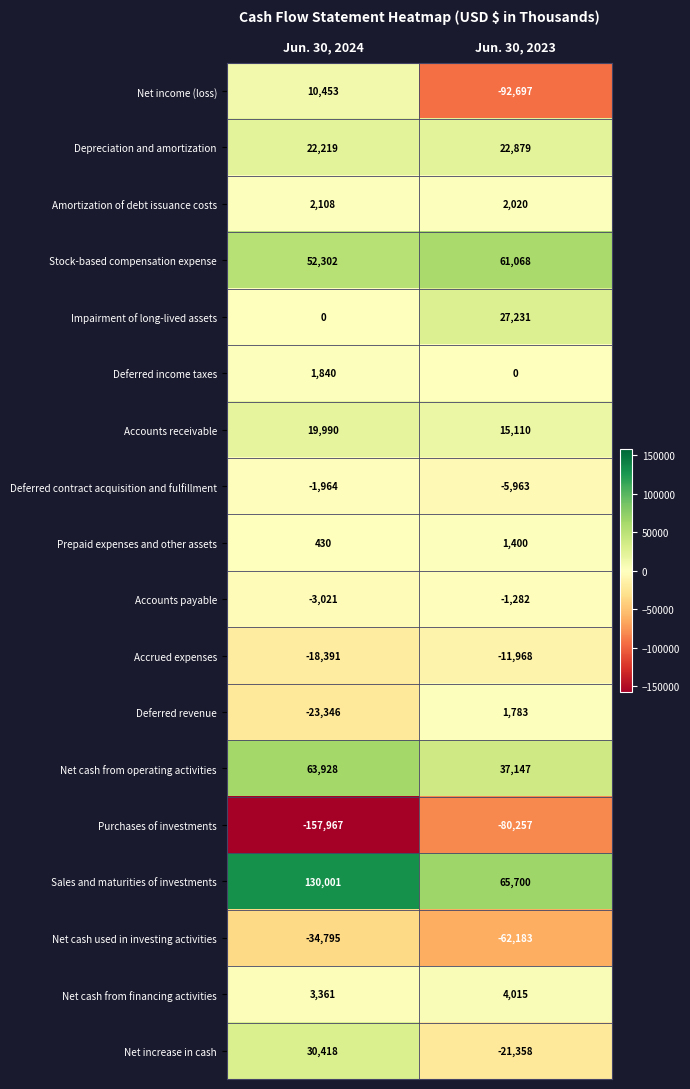

Rank the series at Jun. 30, 2024 from lowest to highest value.

Purchases of investments, Net cash used in investing activities, Deferred revenue, Accrued expenses, Accounts payable, Deferred contract acquisition and fulfillment, Impairment of long-lived assets, Prepaid expenses and other assets, Deferred income taxes, Amortization of debt issuance costs, Net cash from financing activities, Net income (loss), Accounts receivable, Depreciation and amortization, Net increase in cash, Stock-based compensation expense, Net cash from operating activities, Sales and maturities of investments